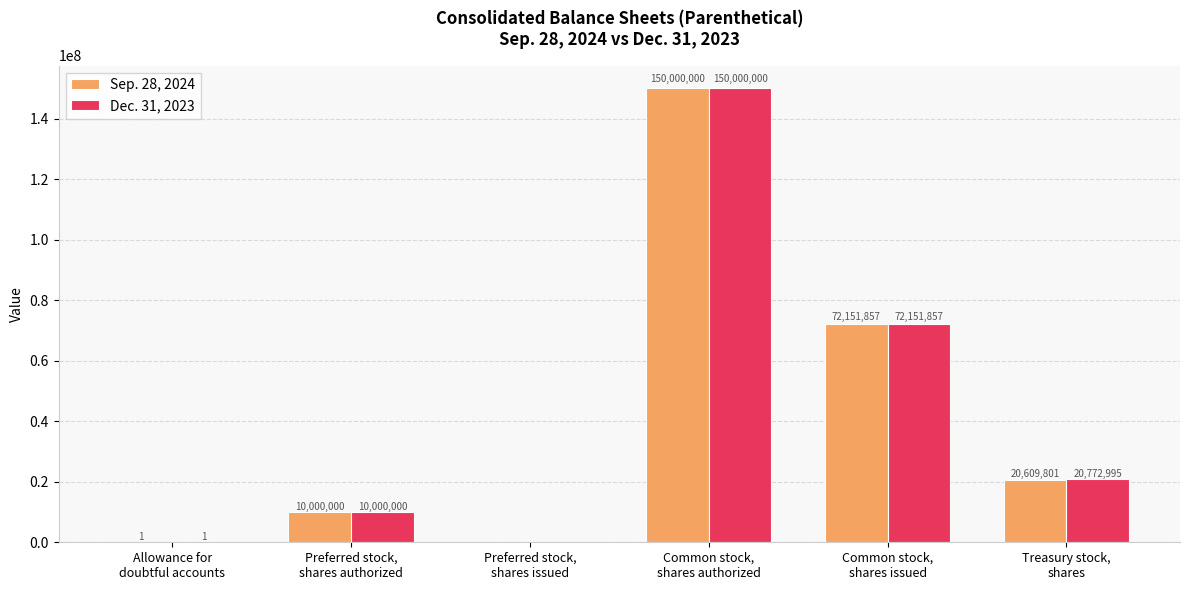

Which series has the largest total across all categories?

Dec. 31, 2023